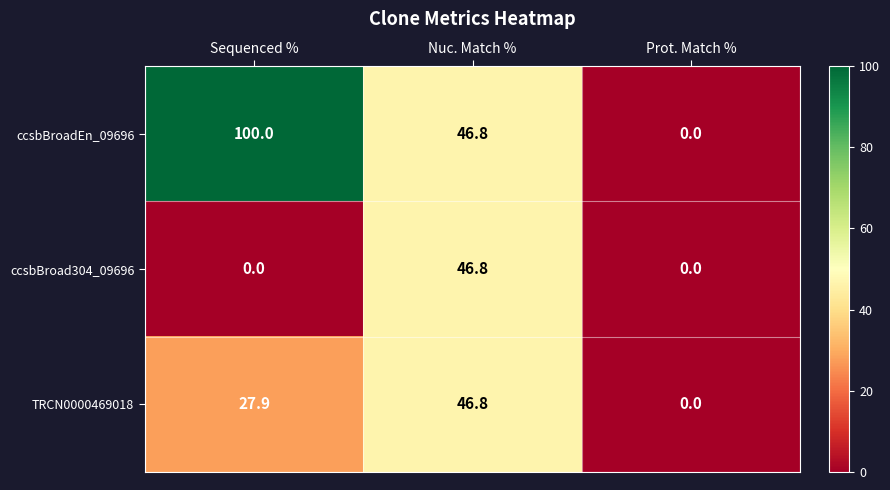

Rank the categories by ccsbBroadEn_09696 value from highest to lowest.

Sequenced %, Nuc. Match %, Prot. Match %